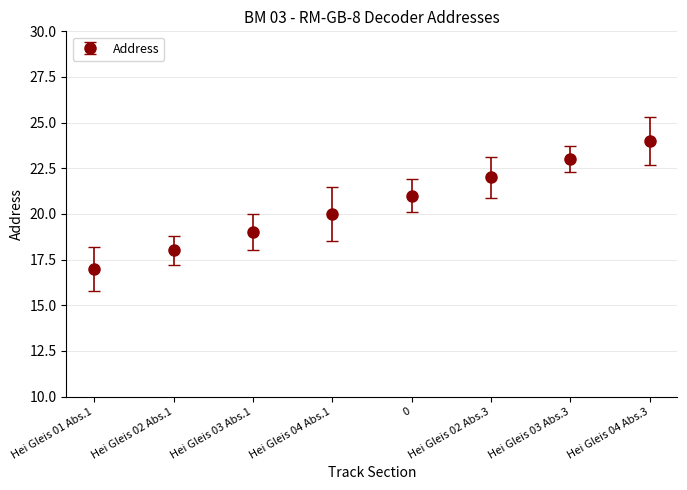

Count the values in the range 19 to 23.

5